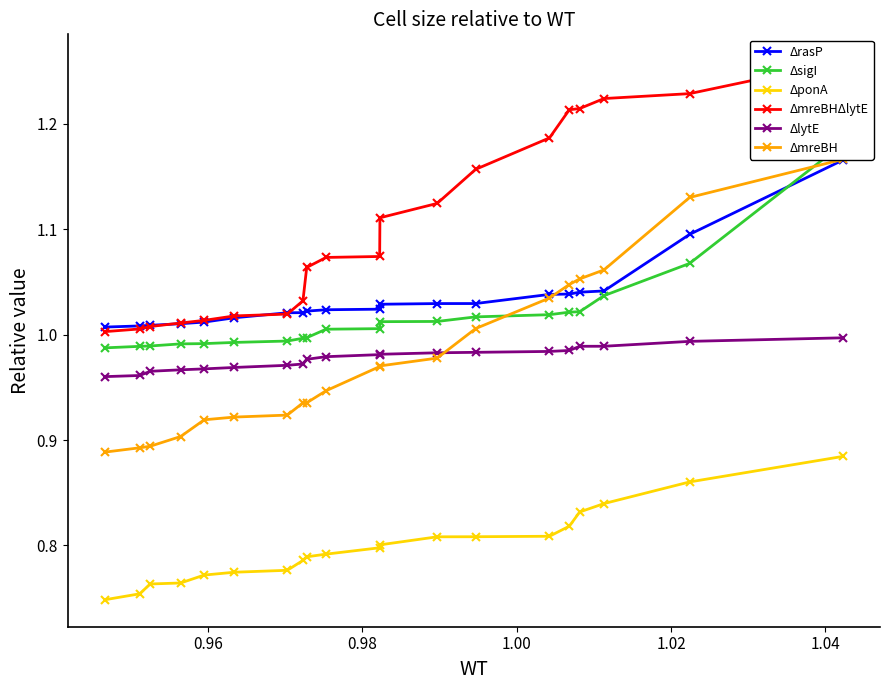

What is the lowest value of the ΔmreBHΔlytE series?

1.0